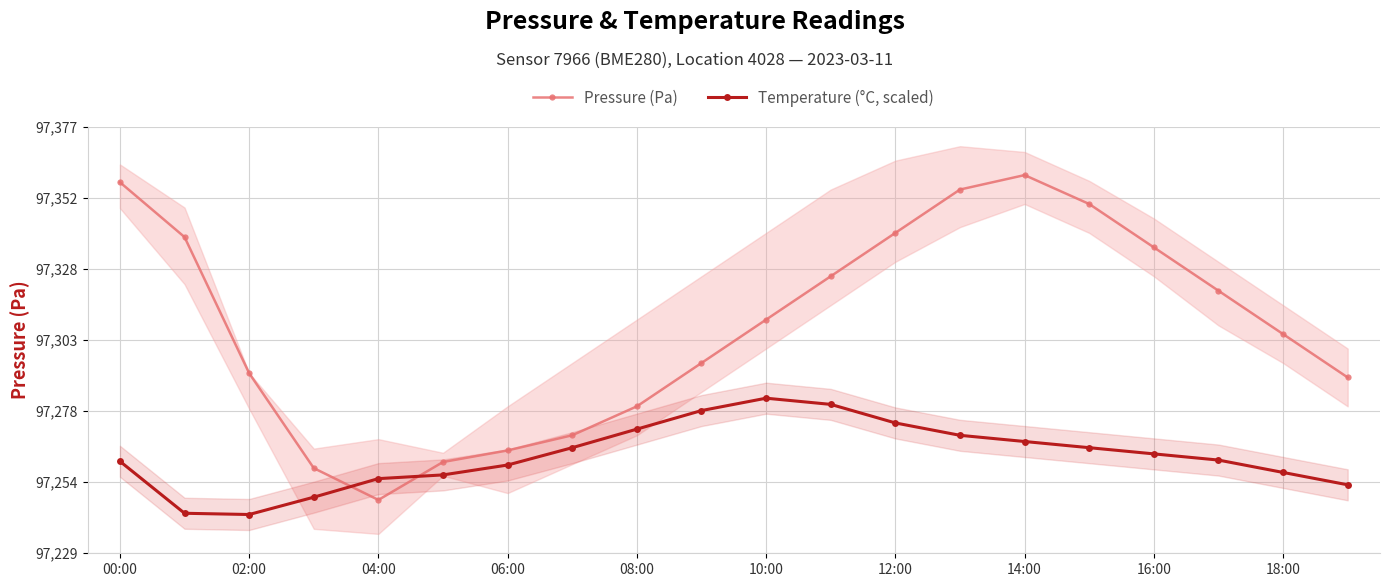

The Pressure (Pa) series shows 97335.0 at 16:00. True or false?

True